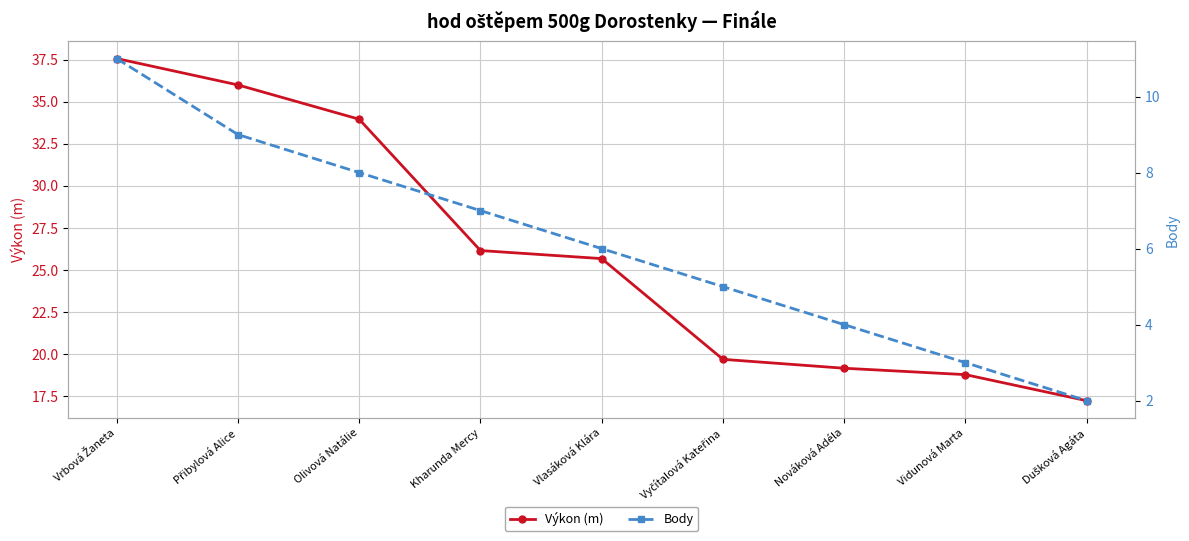

Rank the series by their average value, from highest to lowest.

Výkon (m), Body